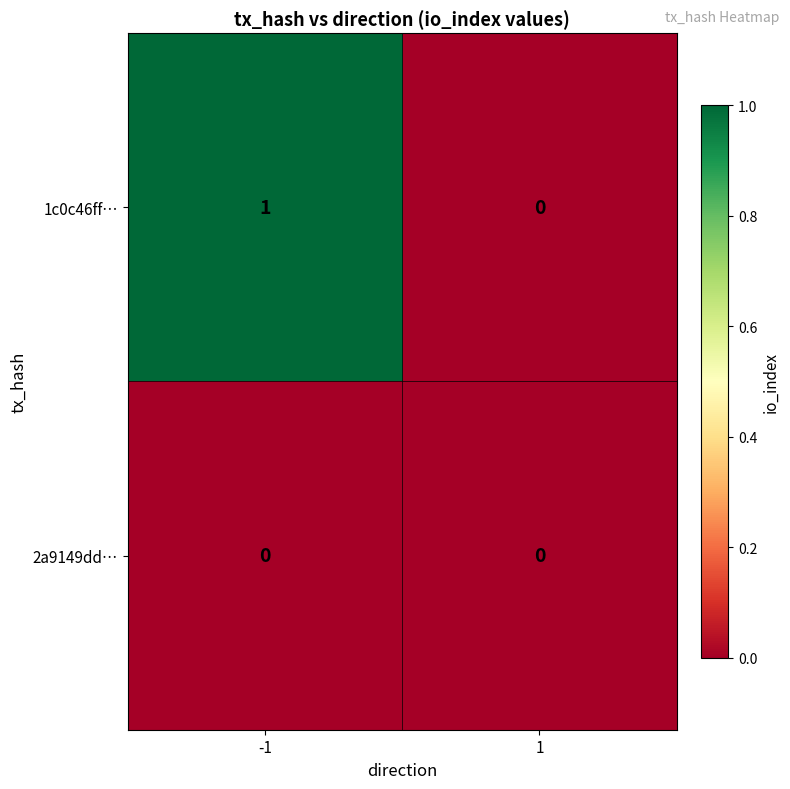

List the series in order of their peak value, highest first.

1c0c46ff…, 2a9149dd…